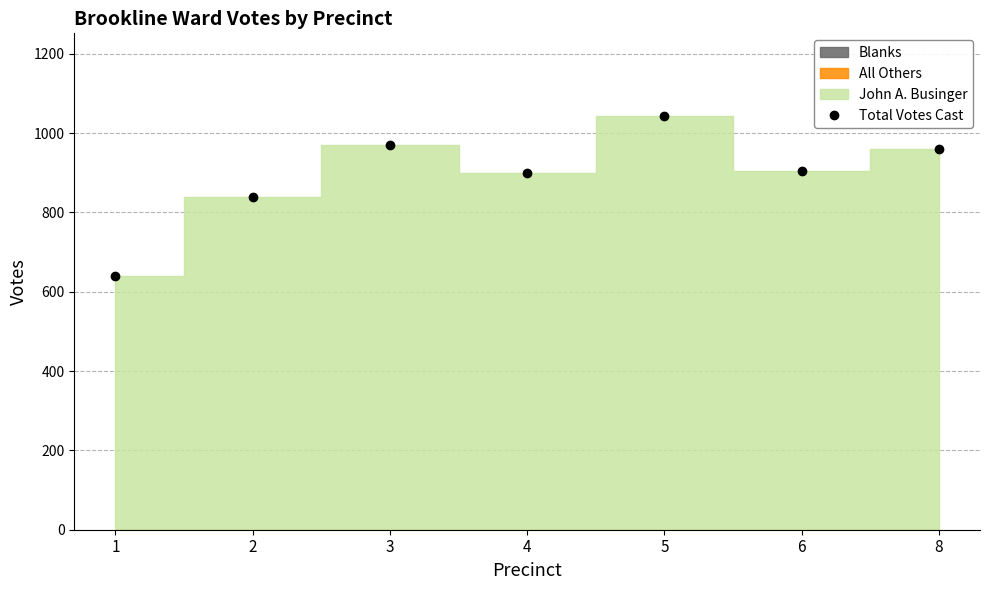

Between 6 and 1, which is larger?

6